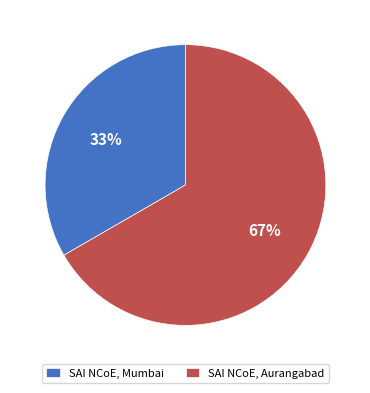

Is the sum of SAI NCoE, Aurangabad and SAI NCoE, Mumbai greater than half?

Yes